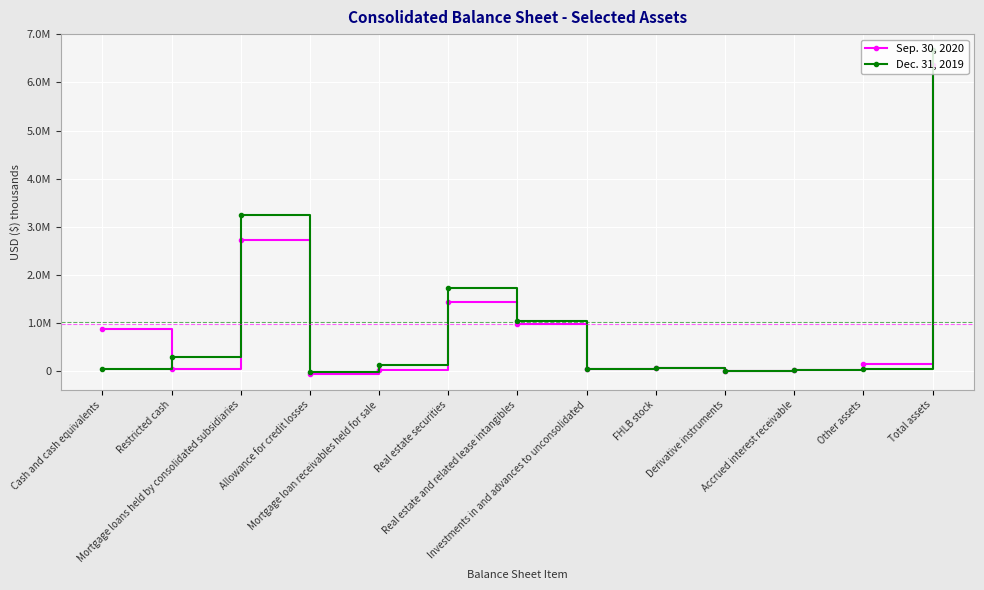

What is the total value across all series at Derivative instruments?

1142